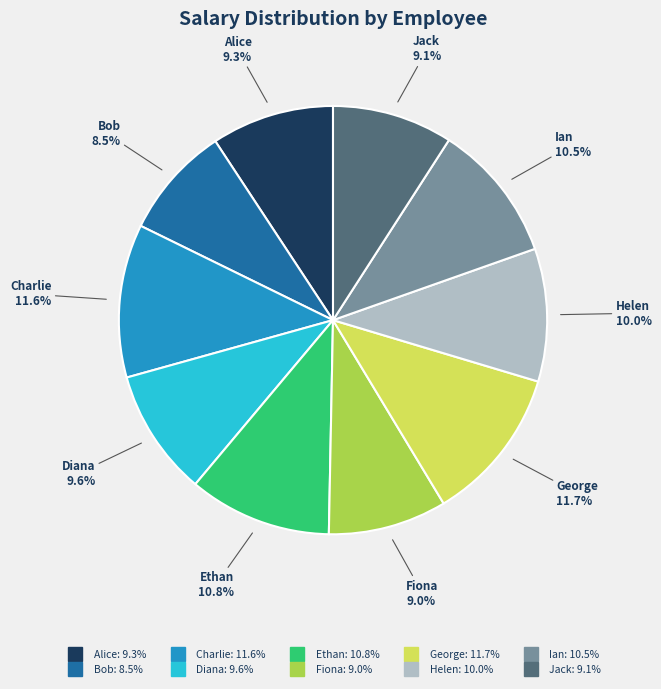

To the nearest percent, what is the average slice percentage?

10%